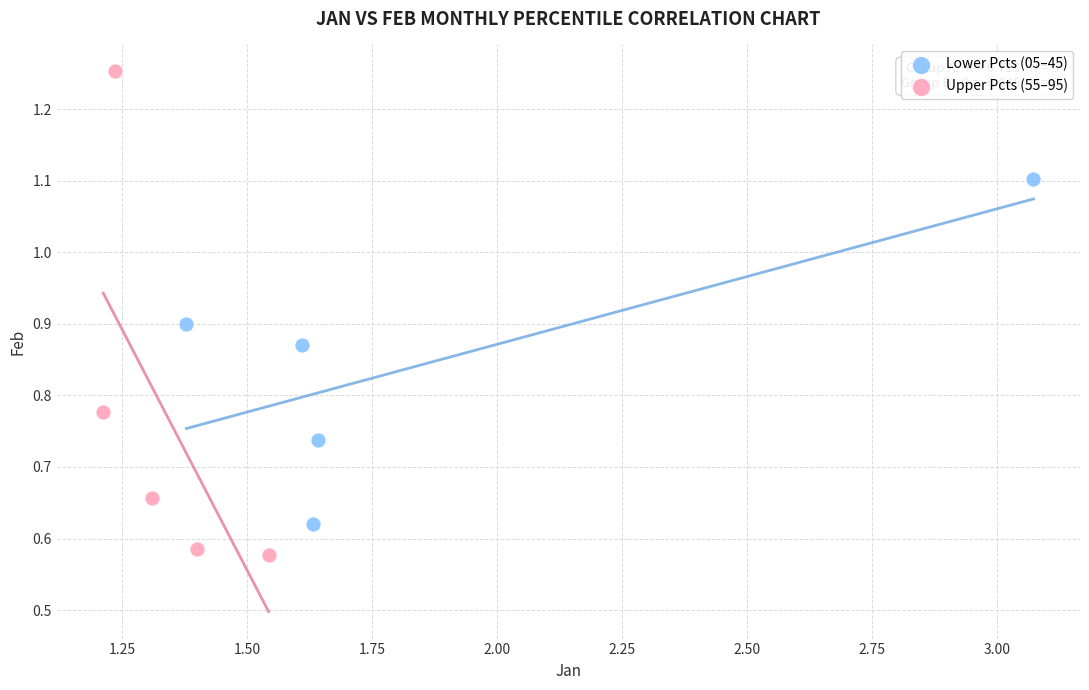

Which series reaches the minimum Y coordinate?

Upper Pcts (55–95)